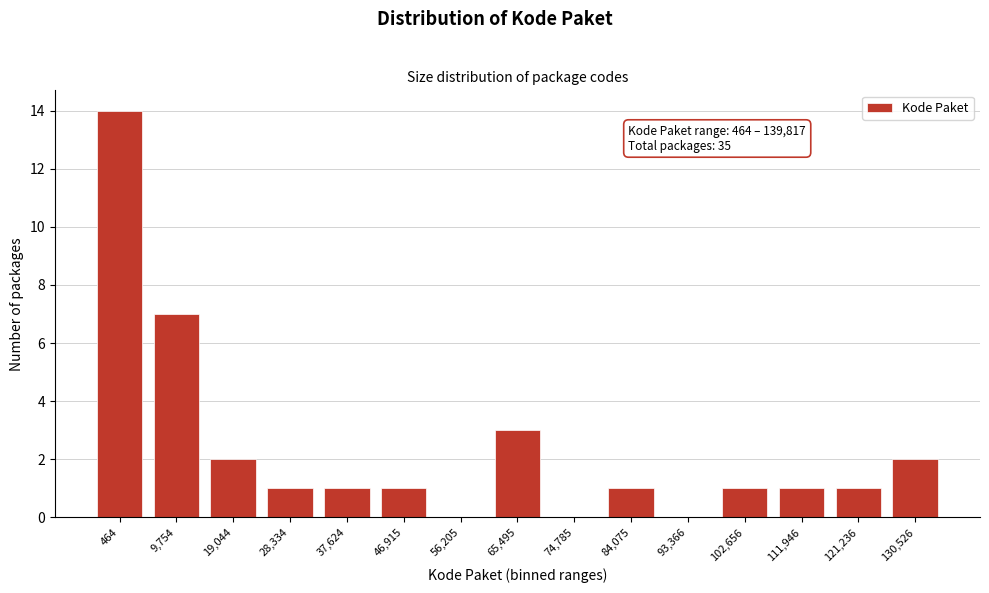

Reading left to right, what are all the values shown in this chart?

464=14	9,754=7	19,044=2	28,334=1	37,624=1	46,915=1	56,205=0	65,495=3	74,785=0	84,075=1	93,366=0	102,656=1	111,946=1	121,236=1	130,526=2